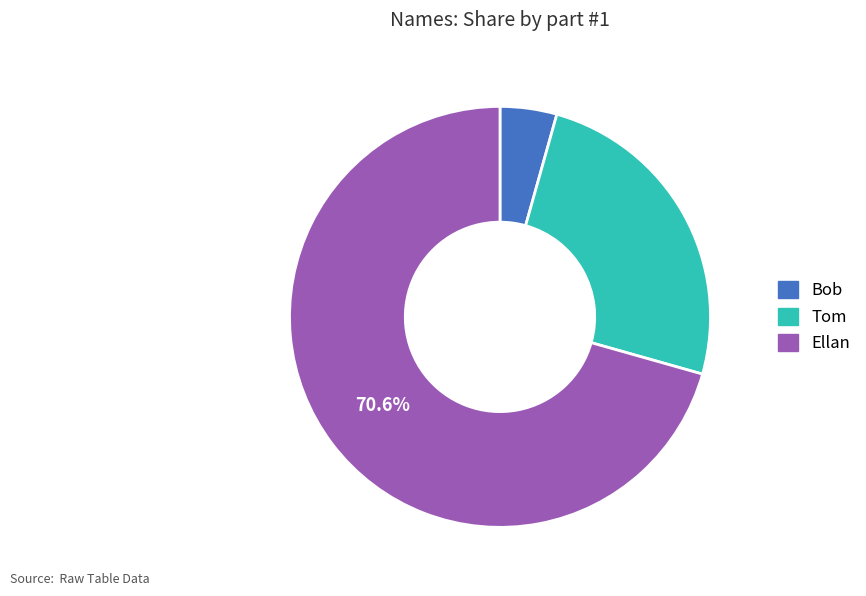

Which category accounts for the majority?

Ellan